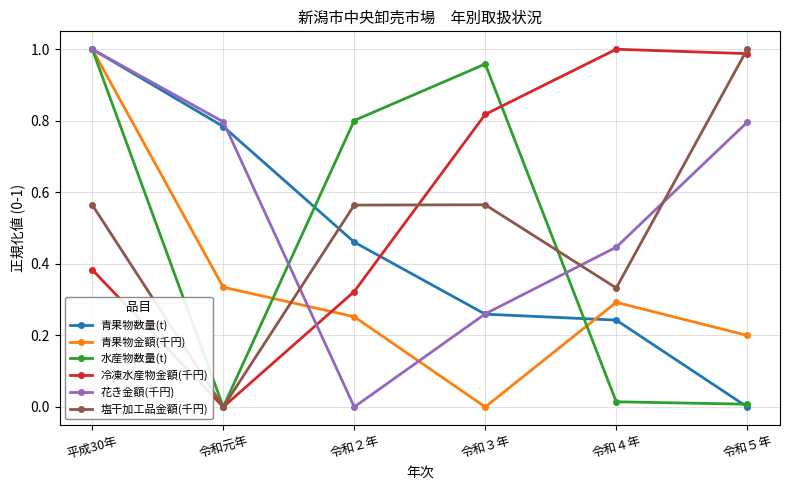

What are all the series names shown in the legend?

青果物数量(t), 青果物金額(千円), 水産物数量(t), 冷凍水産物金額(千円), 花き金額(千円), 塩干加工品金額(千円)